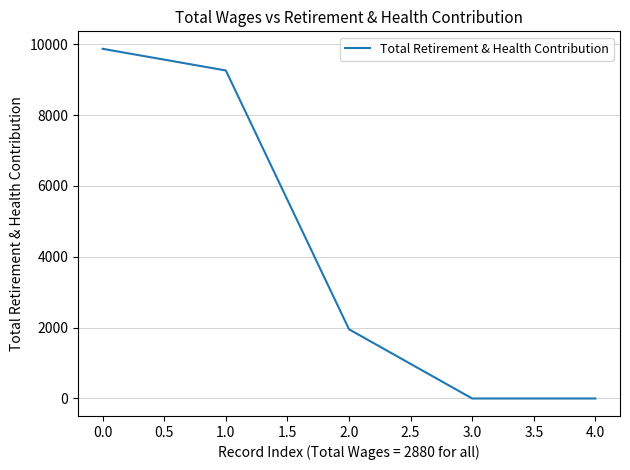

What is the average value?

4216